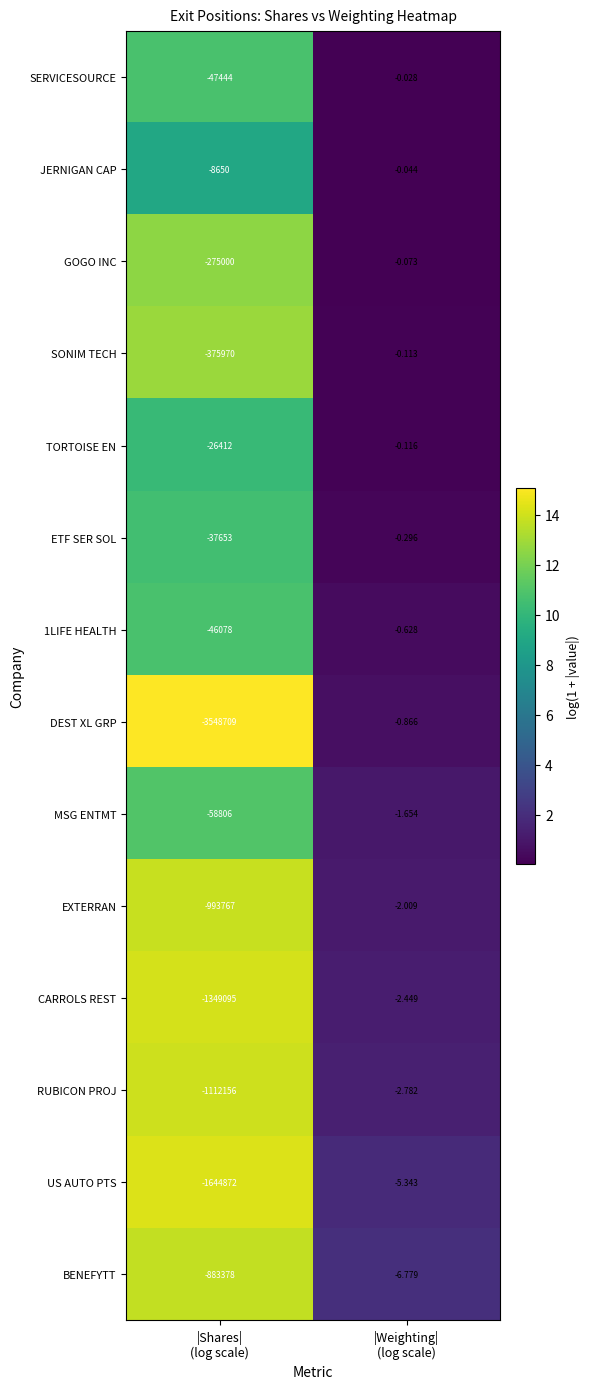

Which series has the largest range (max minus min)?

DEST XL GRP